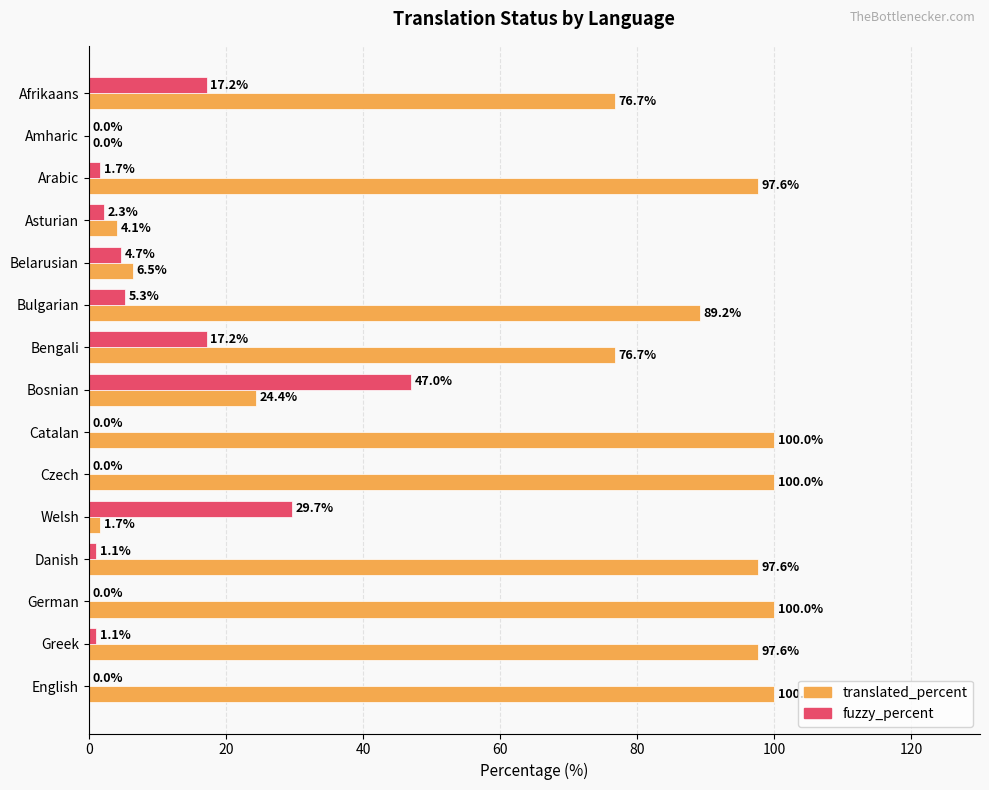

What is the greatest value displayed?

100.0